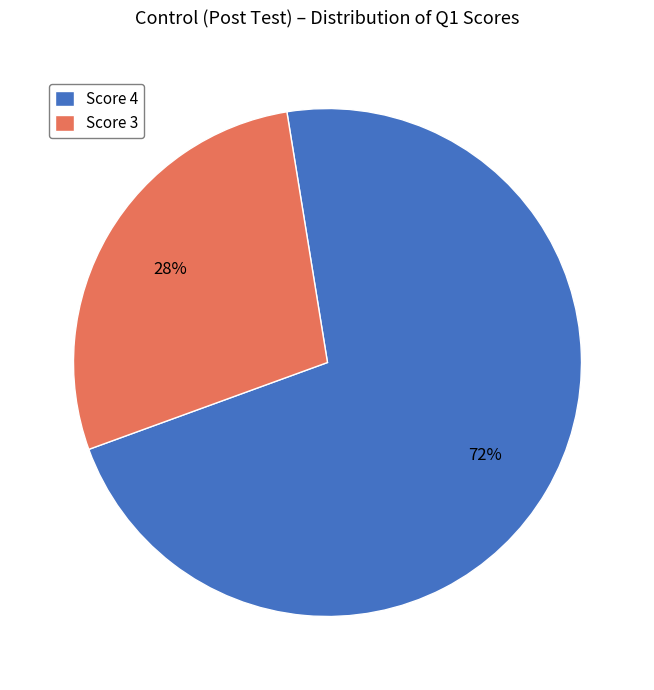

What is the smallest slice in the pie chart?

Score 3